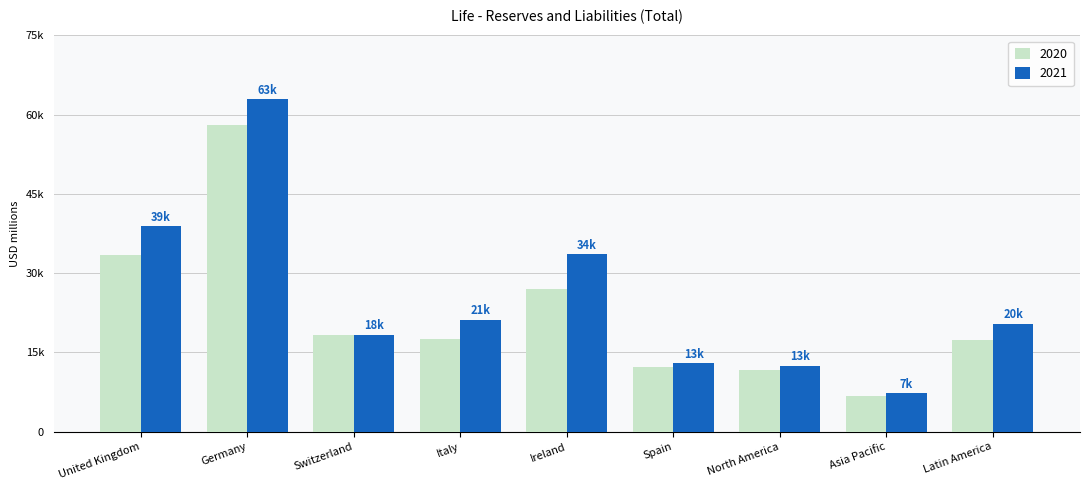

Does the chart contain stacked bars?

No